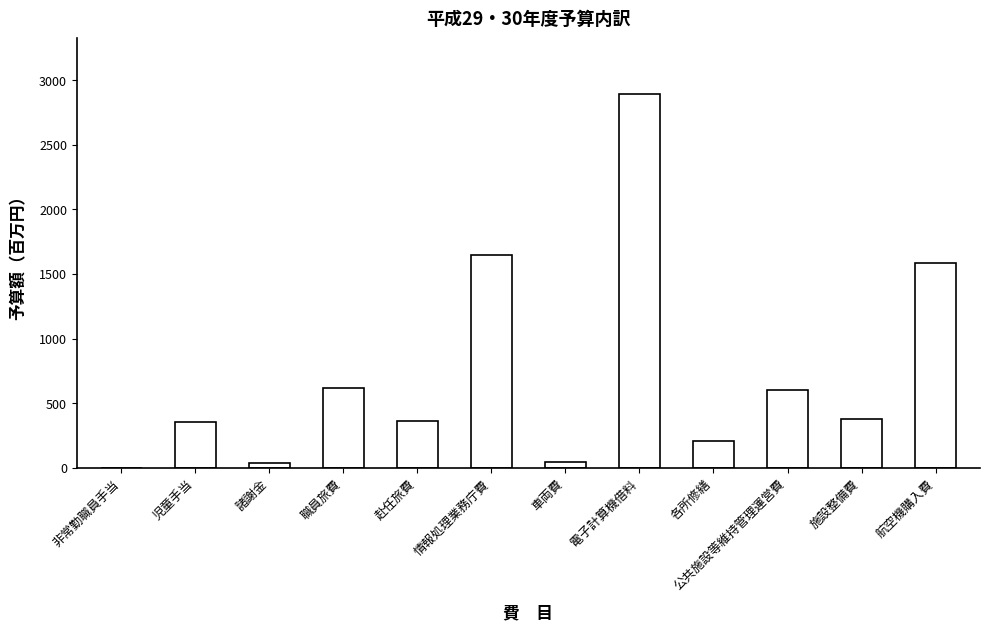

What is the sum of the values at 児童手当 and 公共施設等維持管理運営費?

962